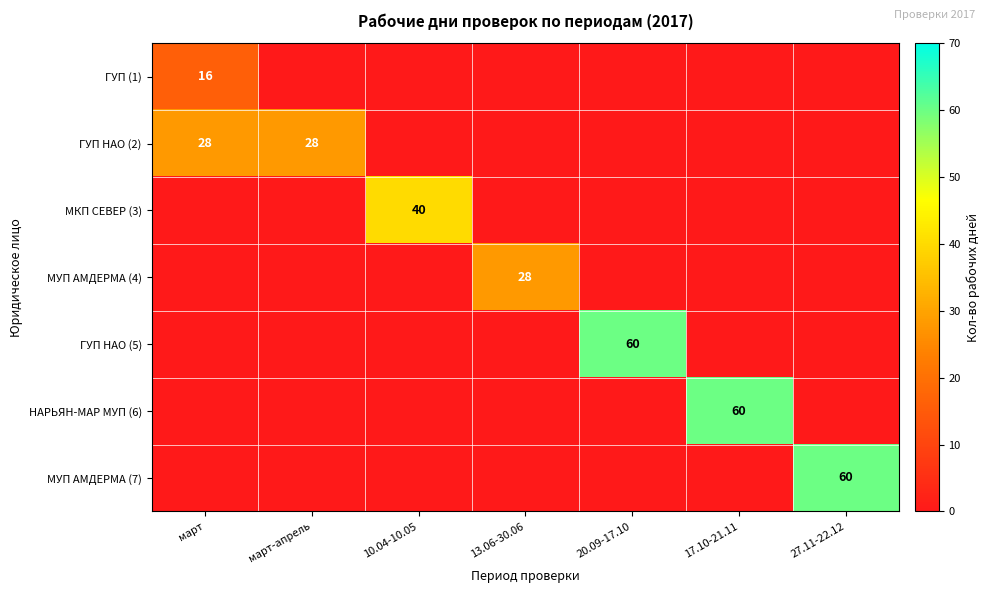

What is the total value across all series at март-апрель?

28